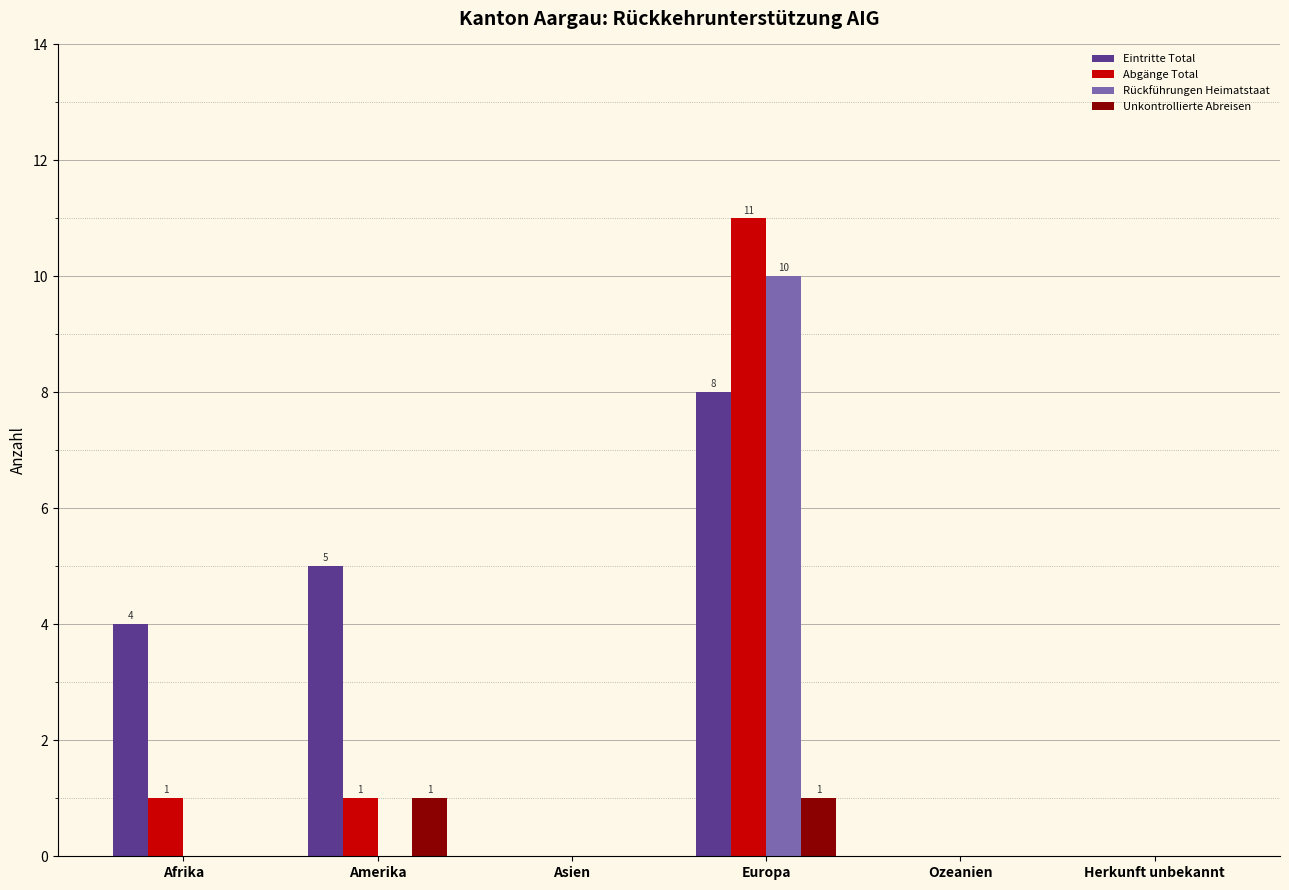

What is the average value of the Rückführungen Heimatstaat series?

2